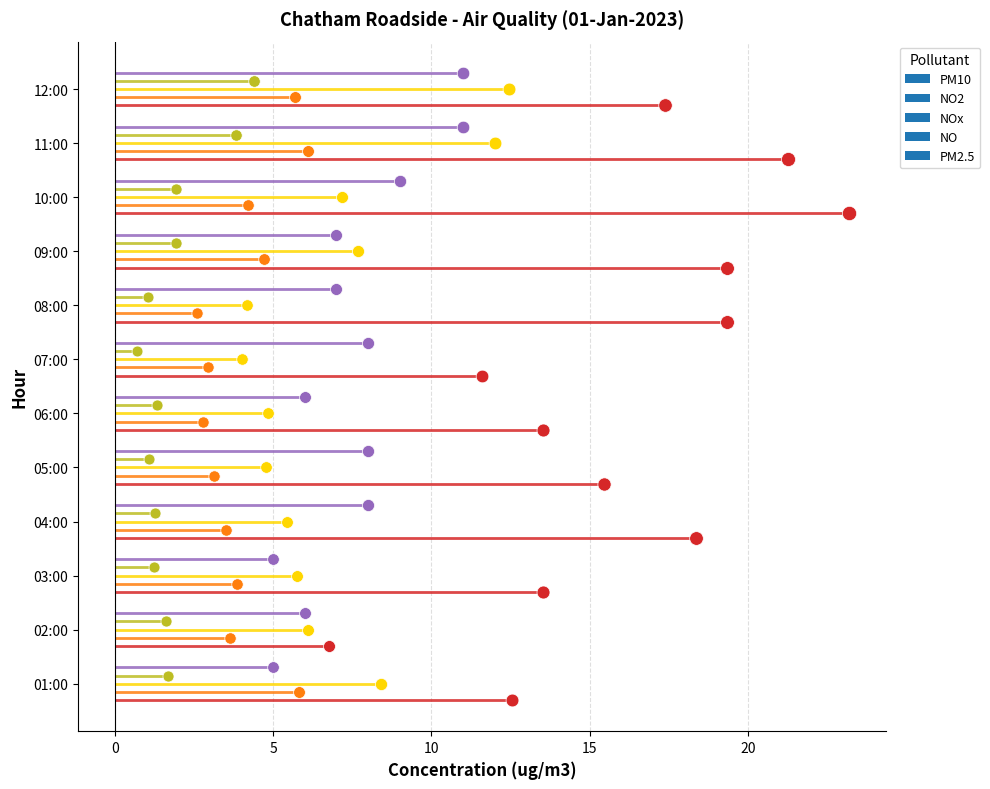

At how many categories does at least one series exceed 10?

11